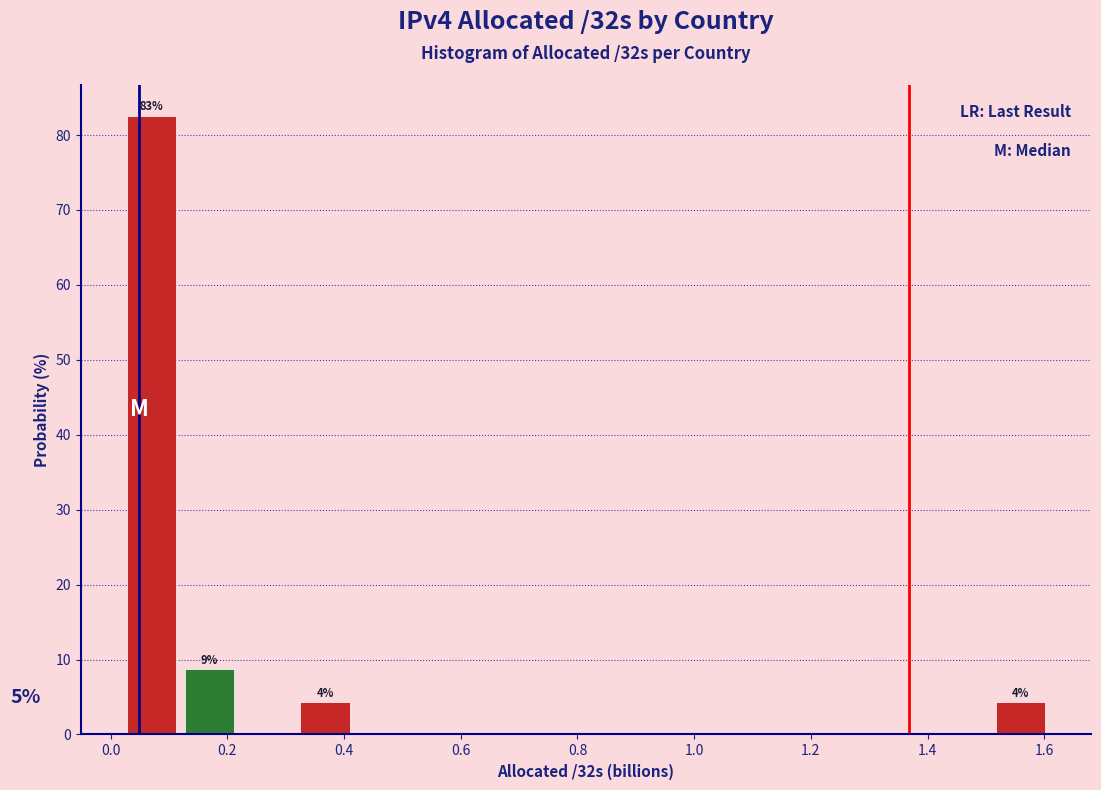

Over which range of the x-axis is the bar tallest?

0.02 to 0.12